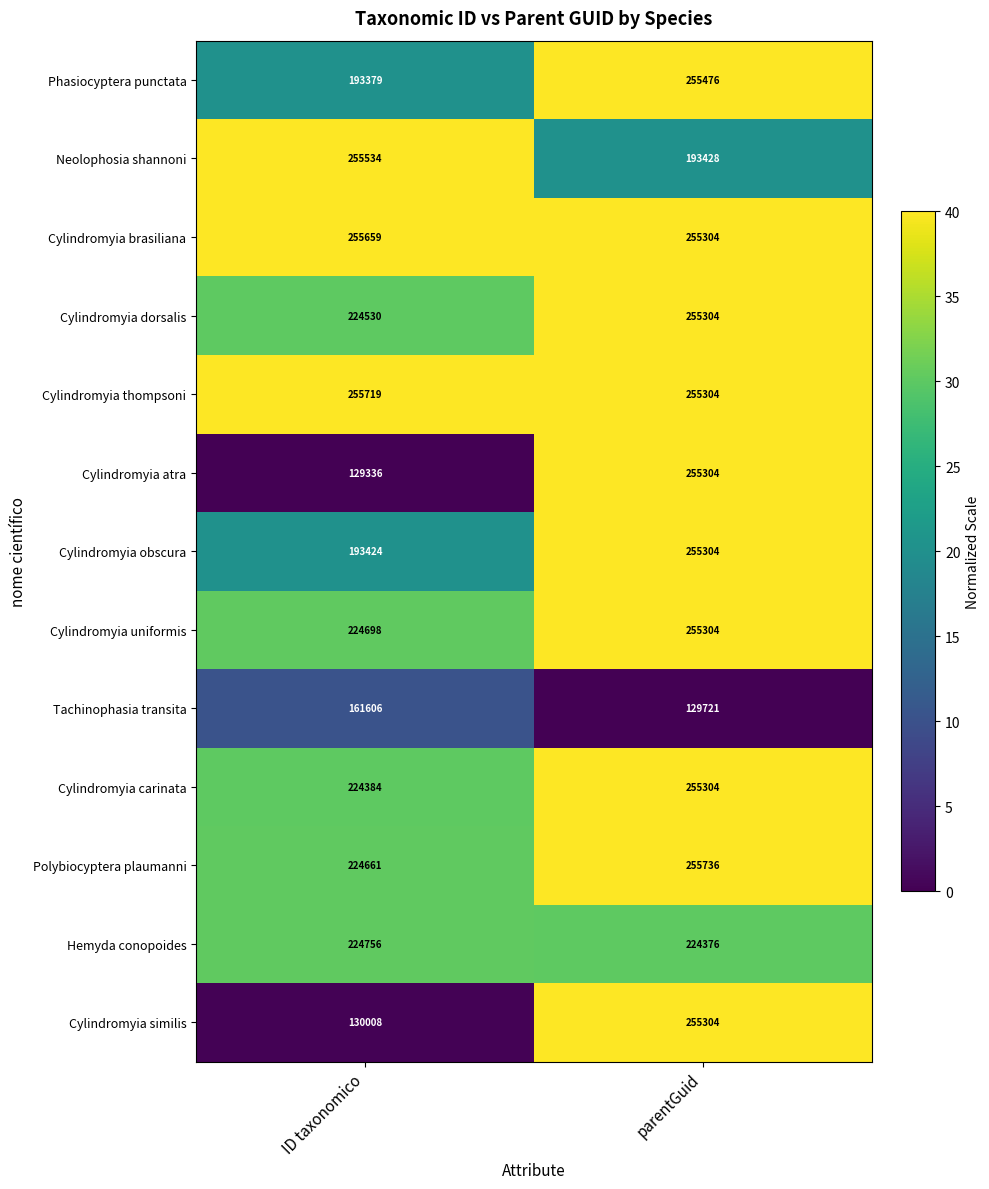

List the labels in order of Neolophosia shannoni value, smallest first.

parentGuid, ID taxonomico